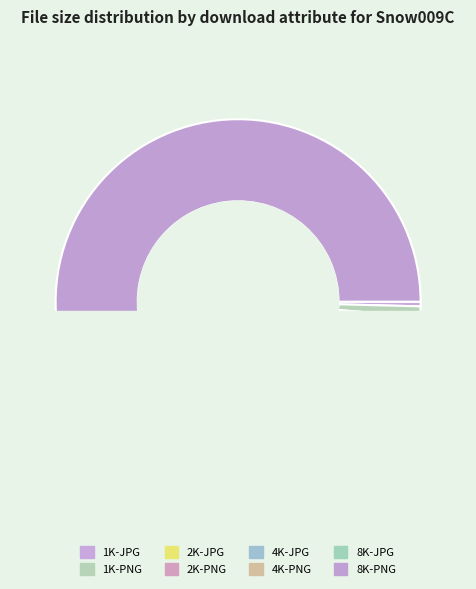

The 4K-JPG slice represents 14% of the pie. True or false?

False